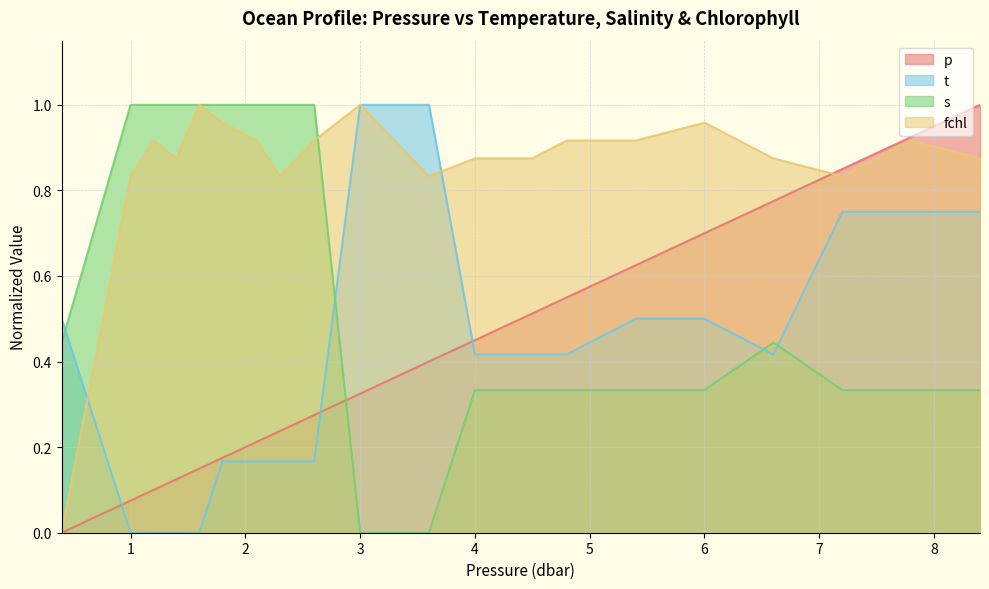

Does the chart display data point markers on the line(s)?

No